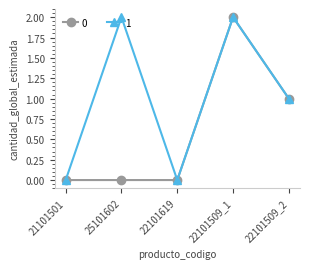

Reading left to right, transcribe all the data shown in this chart.

0: 21101501=0	25101602=0	22101619=0	22101509_1=2	22101509_2=1
1: 21101501=0	25101602=2	22101619=0	22101509_1=2	22101509_2=1